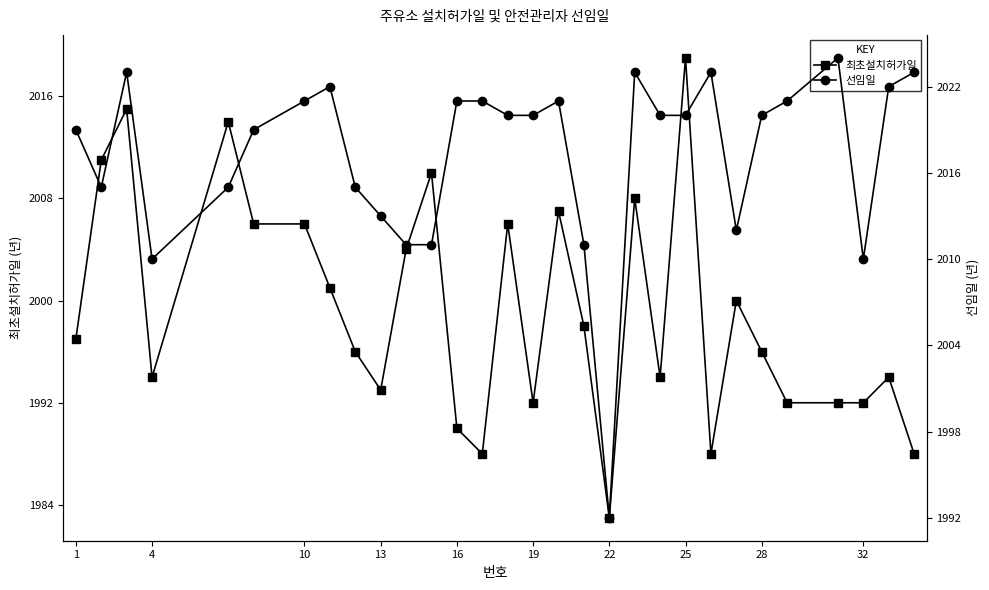

What is the value of the 최초설치허가일 point at the 27th from the left?

1992